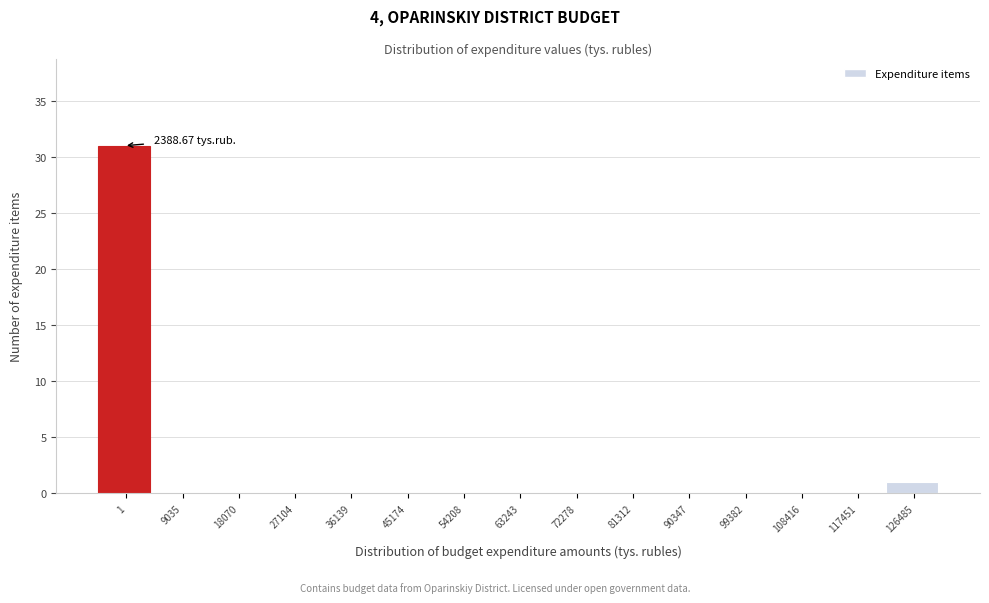

What is the change in value from 36139 to 126485?

+1